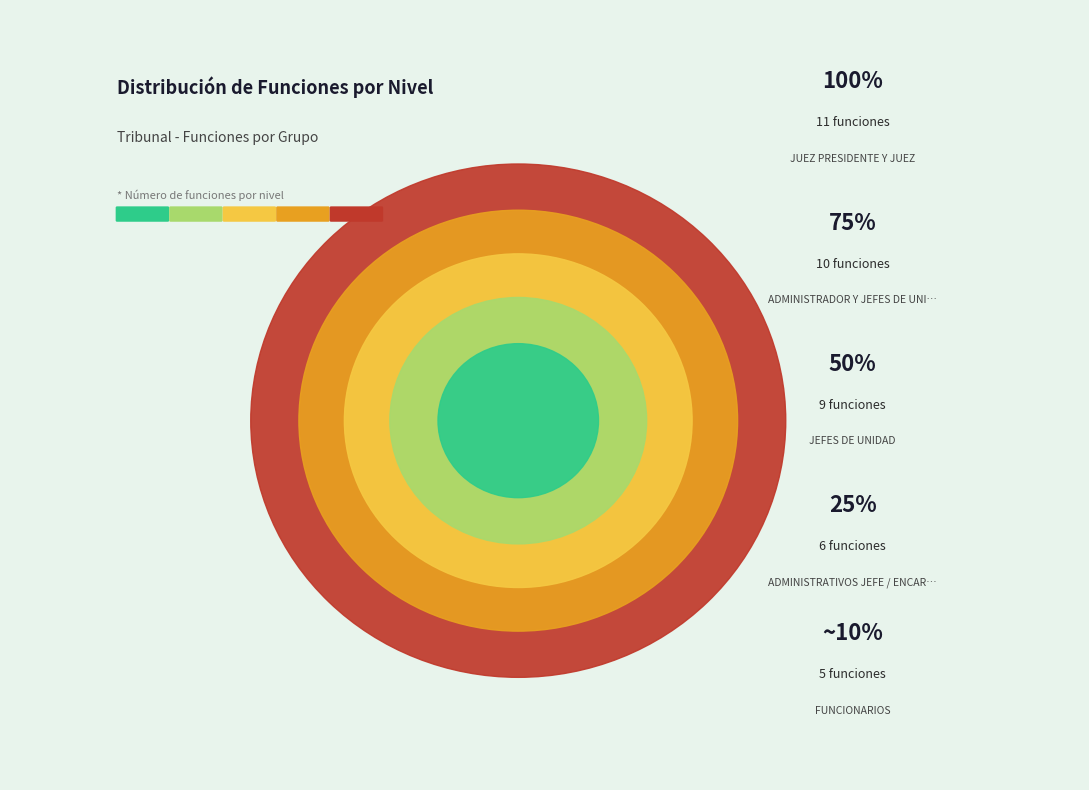

Rank the categories by value from highest to lowest.

JUEZ PRESIDENTE Y JUEZ, ADMINISTRADOR Y JEFES DE UNIDAD, JEFES DE UNIDAD, ADMINISTRATIVOS JEFE / ENCARGADOS, FUNCIONARIOS